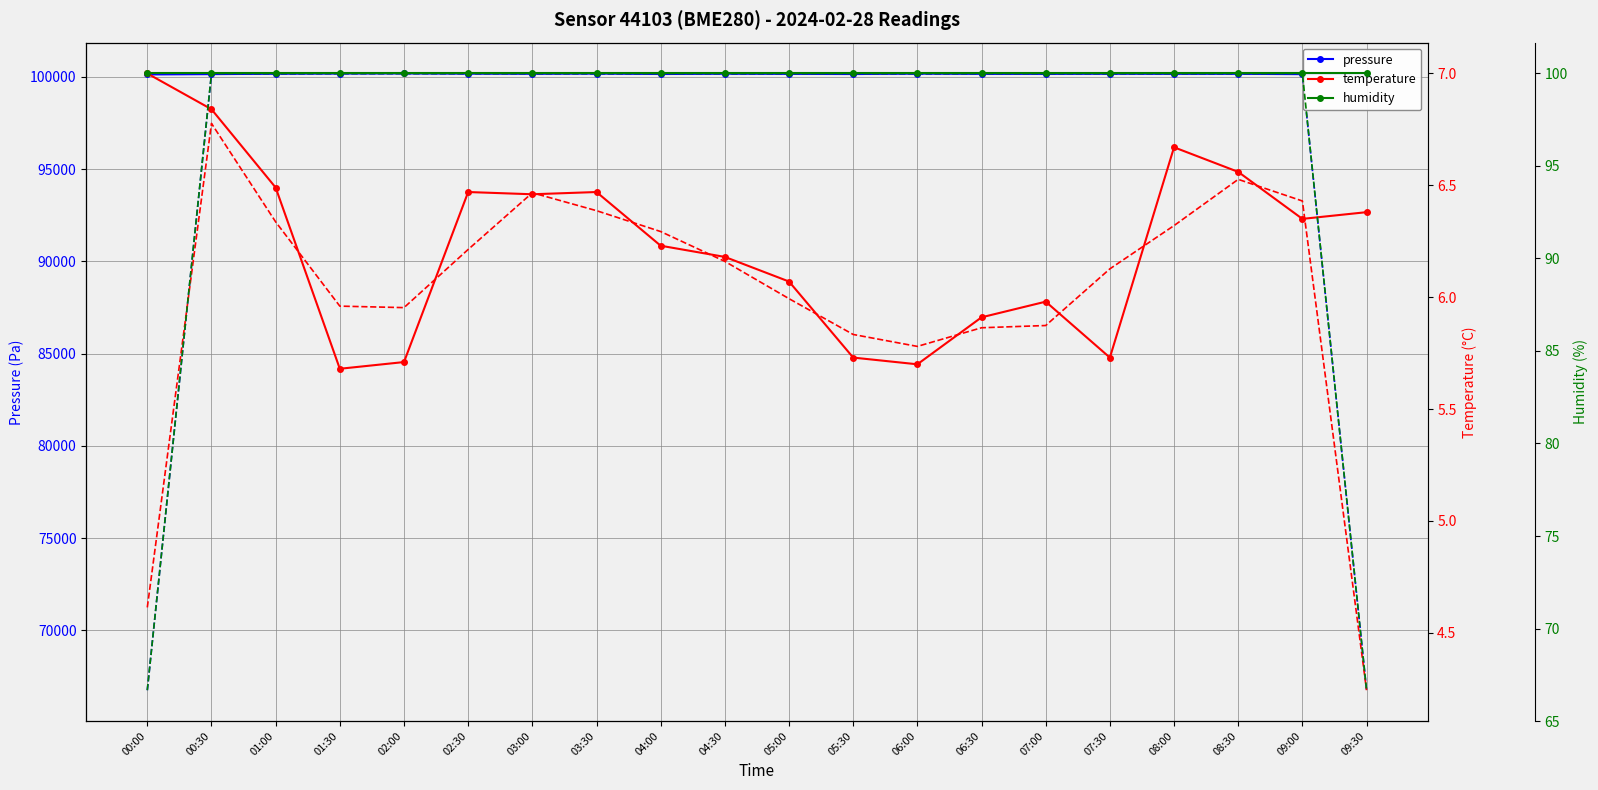

Between 06:00 and 08:00, which series saw the biggest shift?

pressure